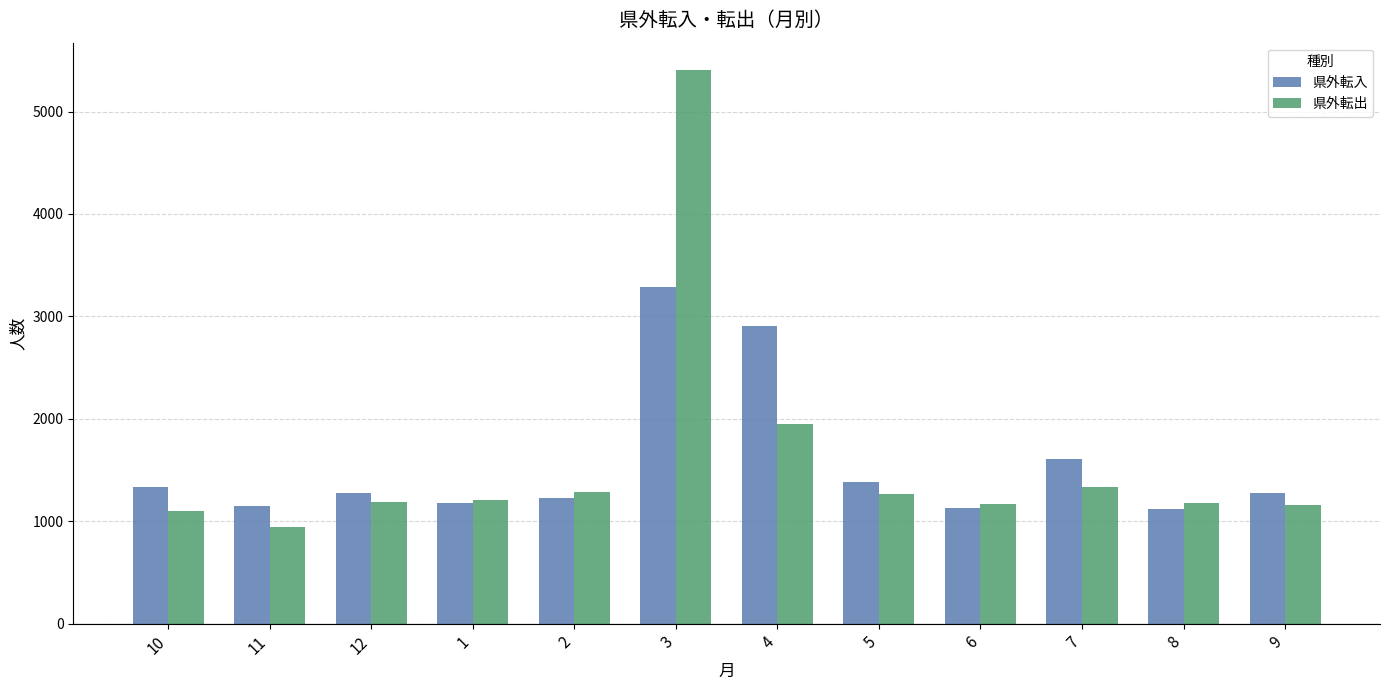

How many bars are there in each group?

2